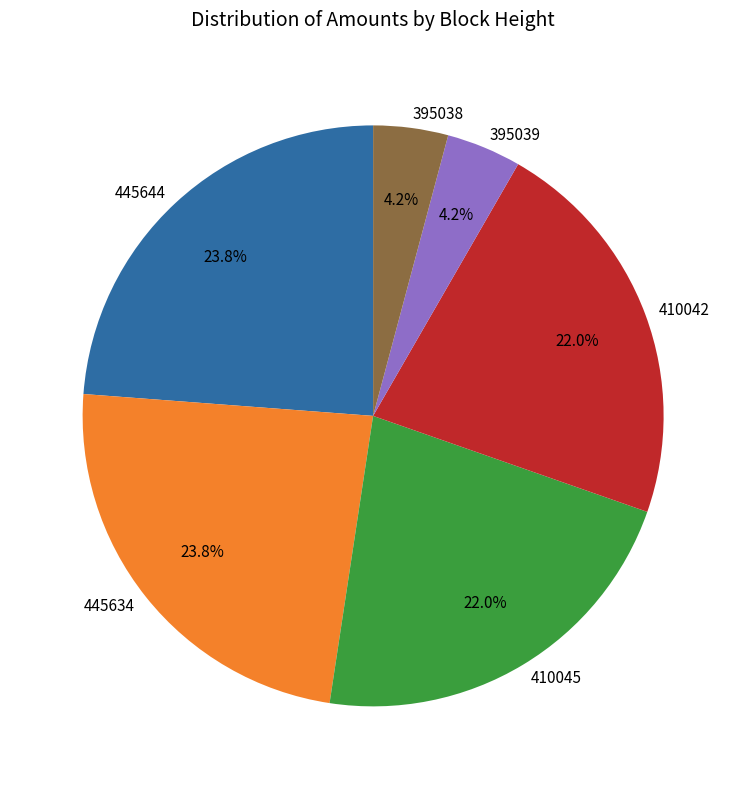

How much of the chart is everything except 445634?

76.2%